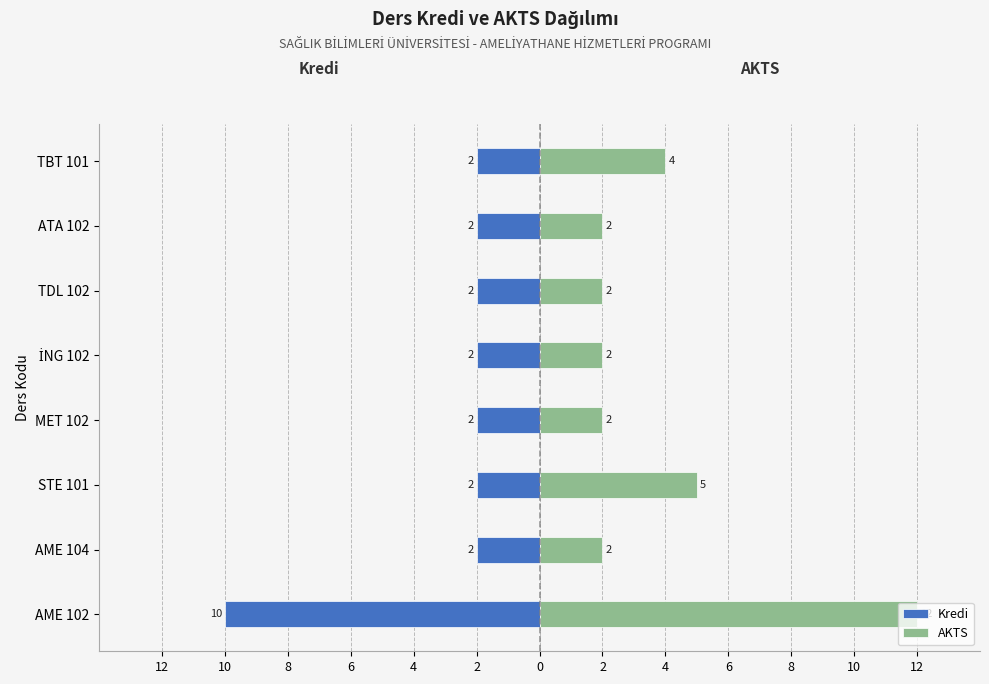

Which series changed the most between STE 101 and İNG 102?

AKTS